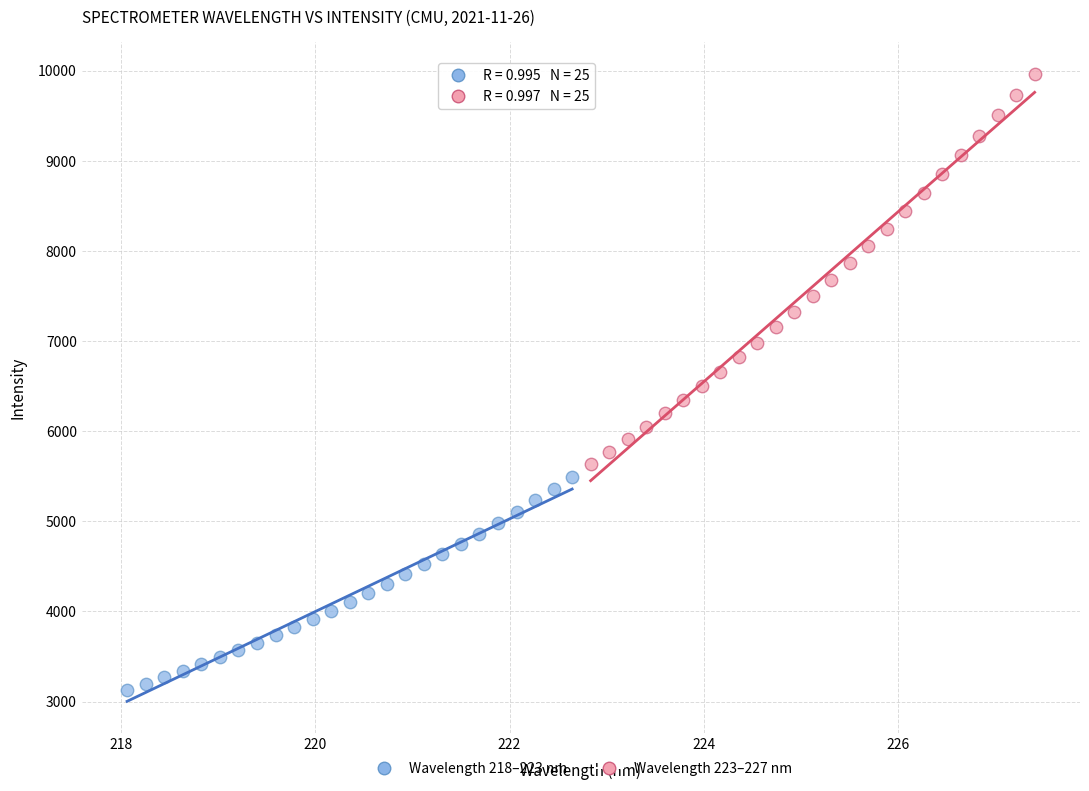

Which series reaches the minimum Y coordinate?

Wavelength 218–223 nm